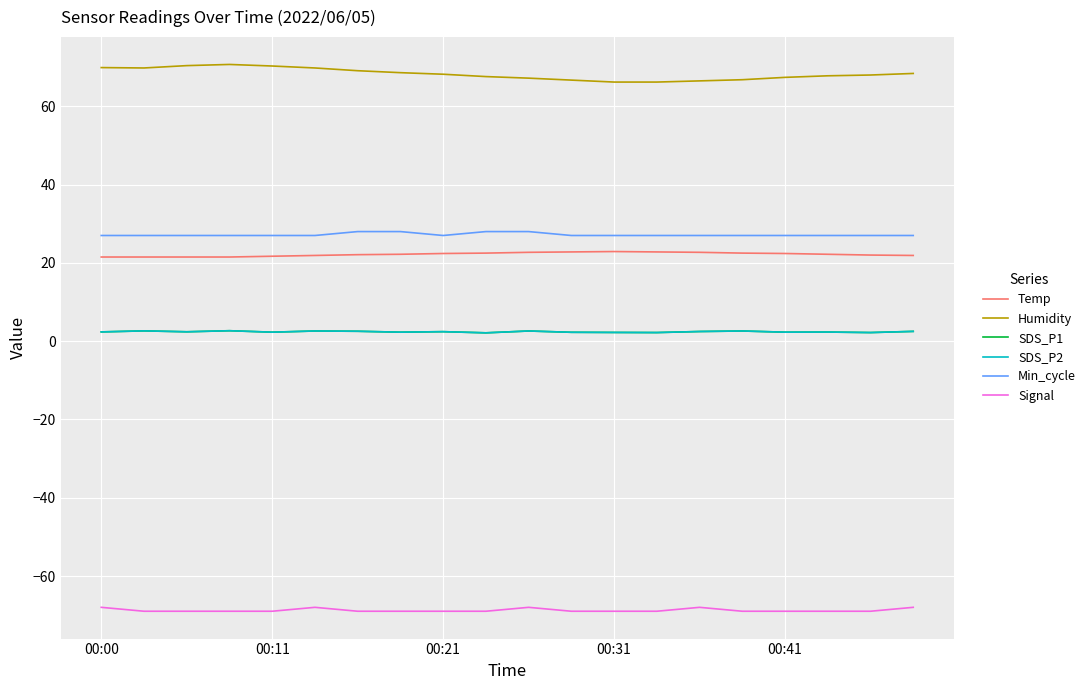

At which category does the chart reach its minimum across all series?

00:11